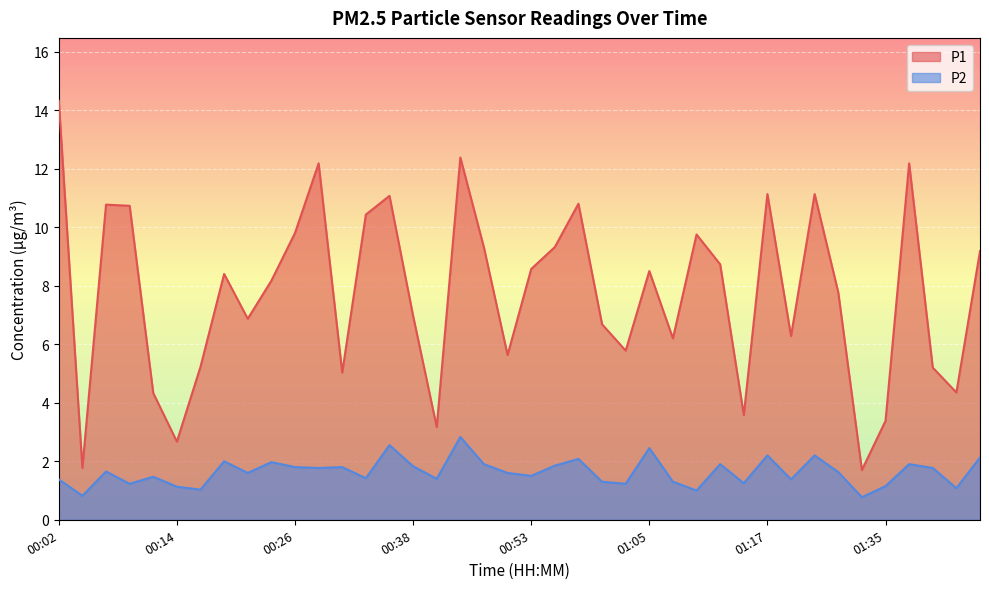

What position from the right is 01:27?

8